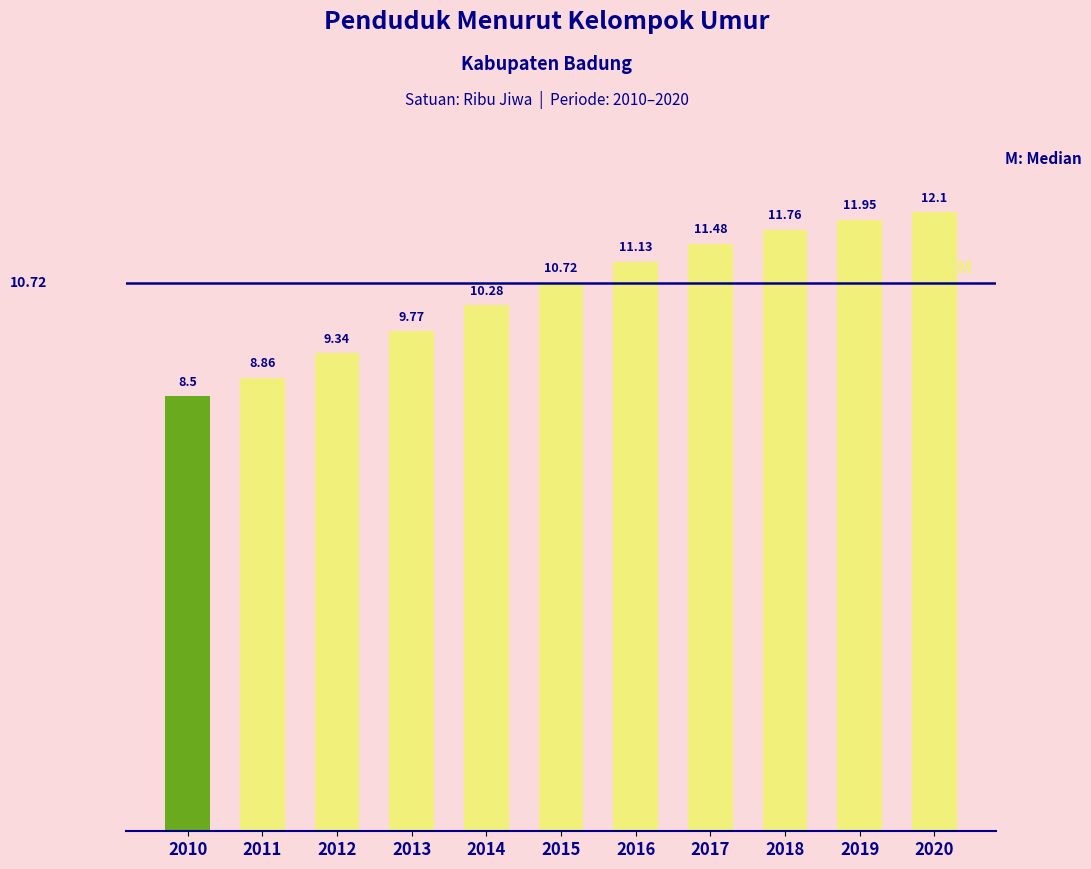

How many categories are shown in the chart?

11